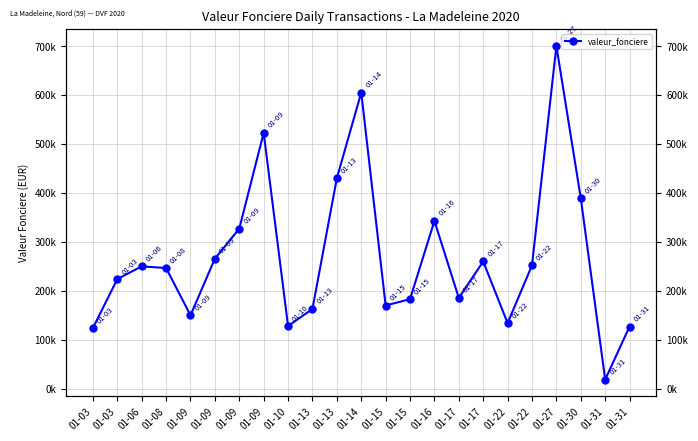

Where is the data nearest to the value 359347?

01-16